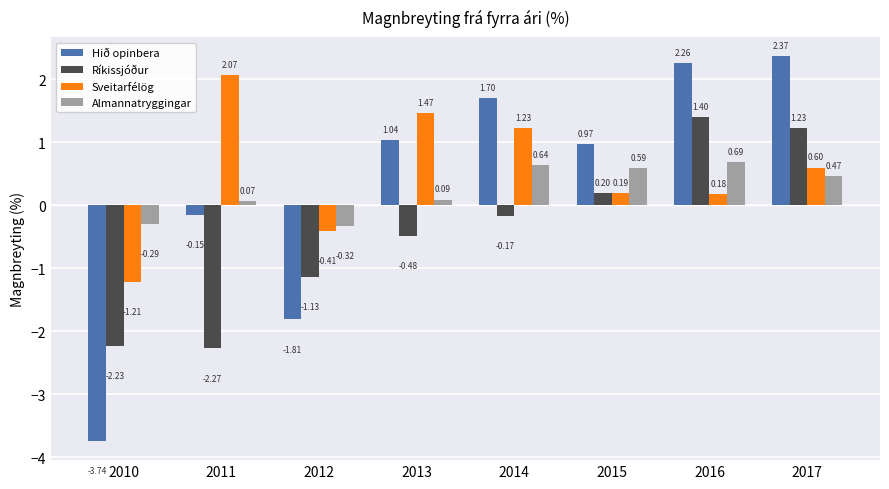

How many groups of bars are there?

8